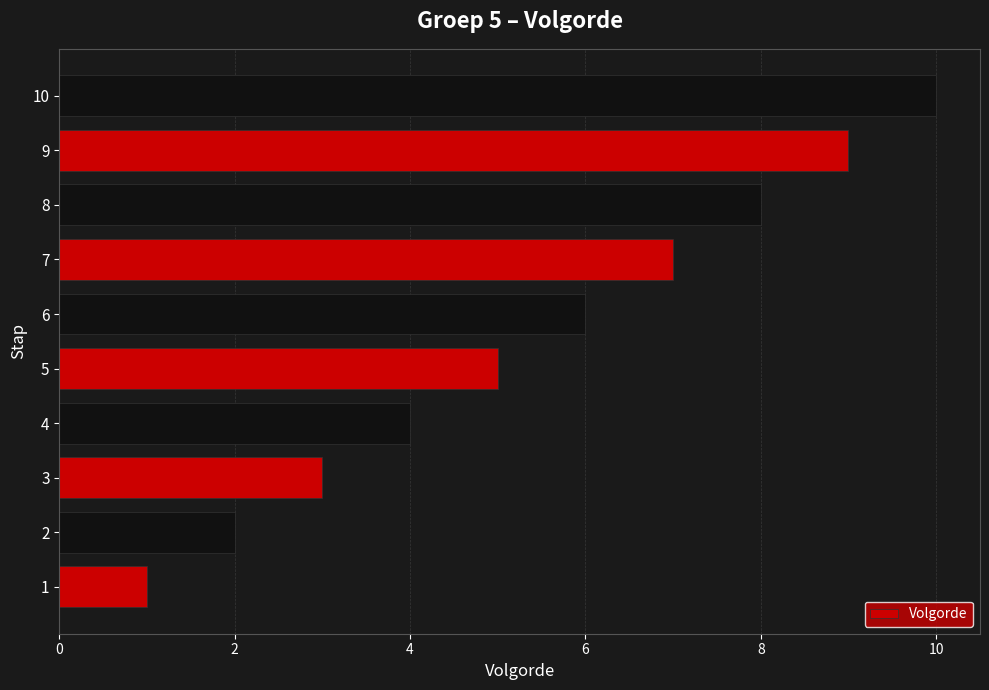

How many series are shown in this chart?

1